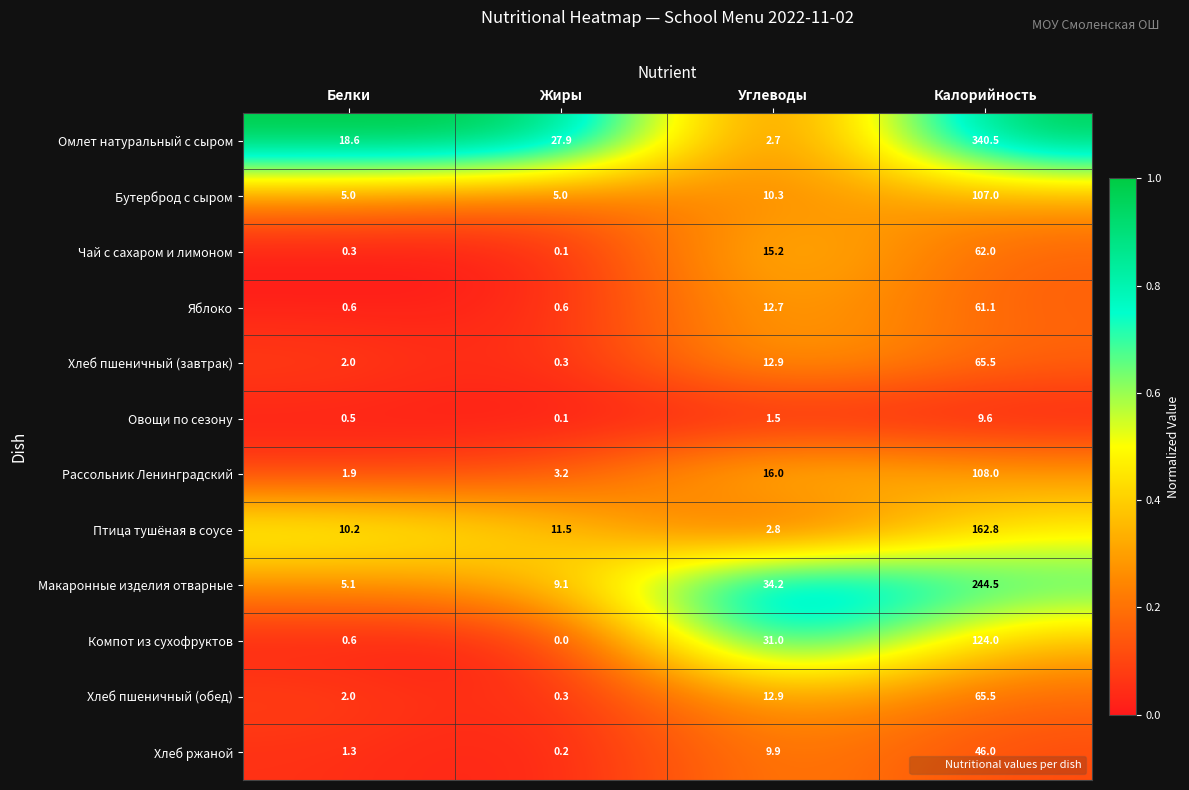

At how many categories does at least one series exceed 0?

4